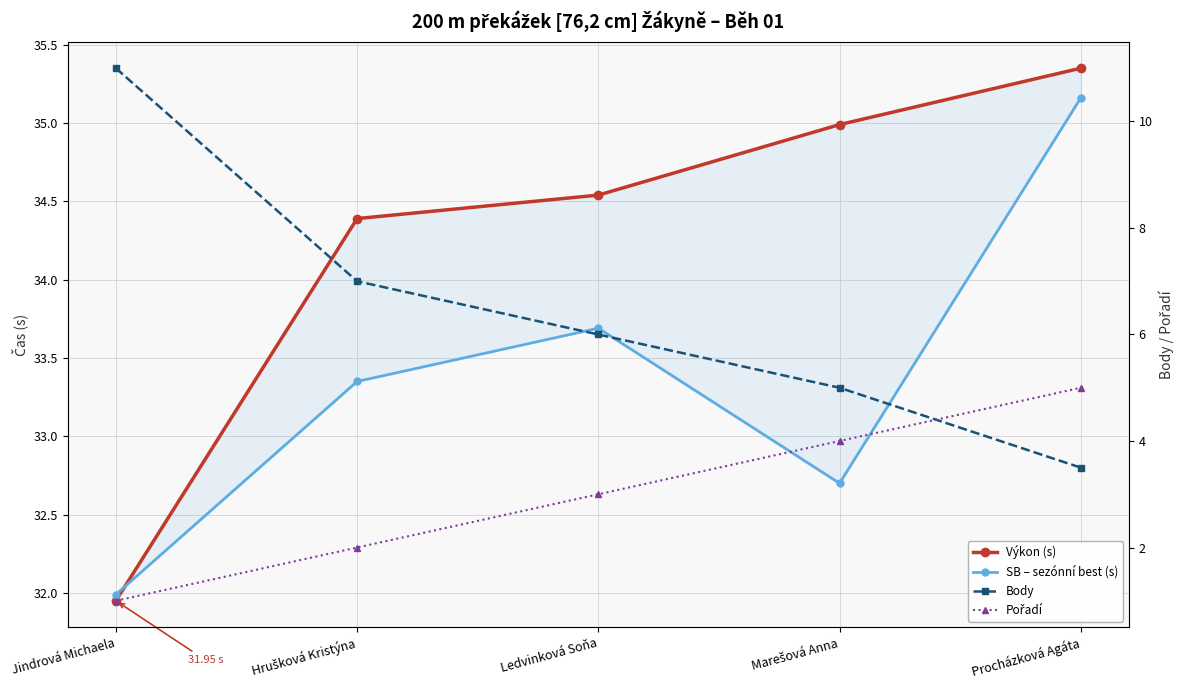

What is the label of the 1st point from the left?

Jindrová Michaela